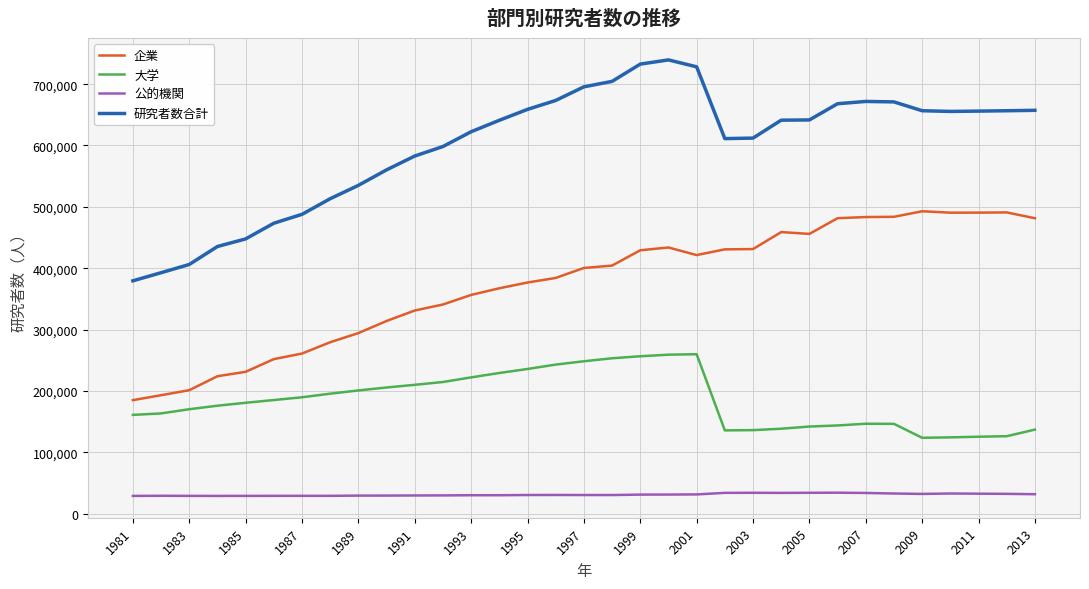

True or false: 公的機関 and 企業 intersect in this chart.

False